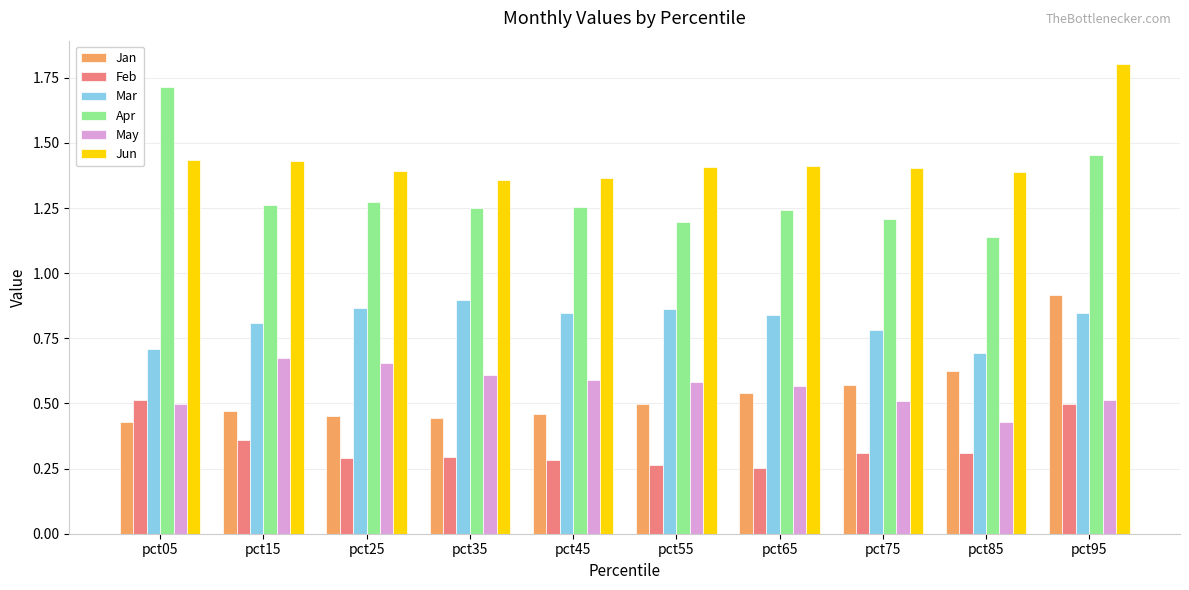

What are all the series names shown in the legend?

Jan, Feb, Mar, Apr, May, Jun